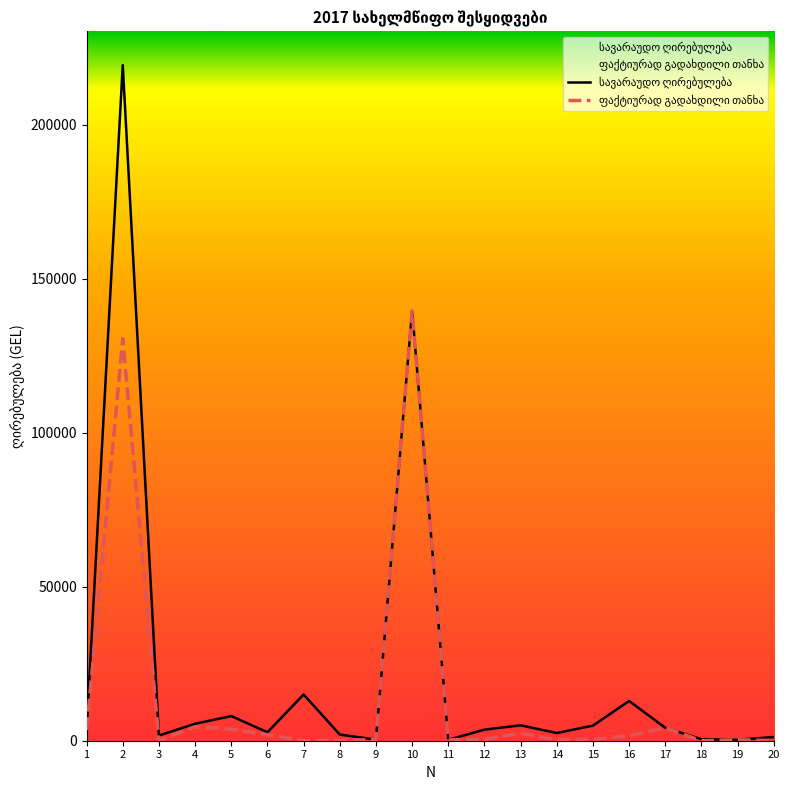

Reading right to left, list all the values displayed in this chart.

სავარაუდო ღირებულება: 1200.0	305.0	500.0	4200.0	12898.0	4900.0	2500.0	4999.0	3600.0	300.0	139515.6	349.0	2000.0	15000.0	2746.0	8000.0	5500.0	1700.0	219300.0	3500.0
ფაქტიურად გადახდილი თანხა: 50.0	303.4	0.0	4200.0	1630.5	421.5	222.0	2452.7	440.0	280.0	139425.3	348.1	155.0	0.0	1970.0	3729.6	4561.2	0.0	130503.5	3500.0